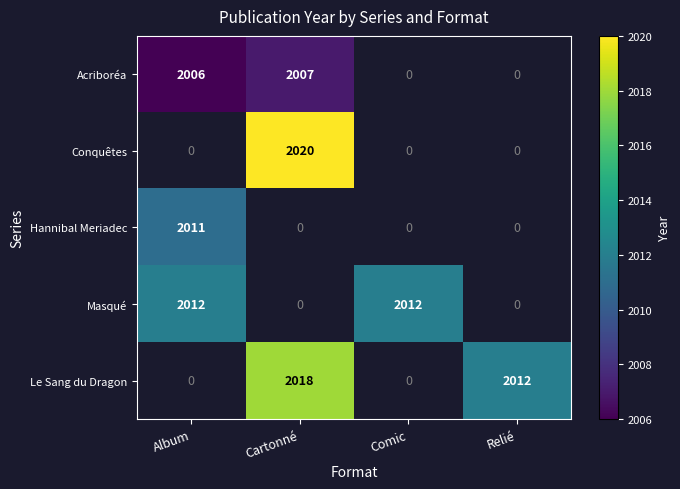

Which label corresponds to the largest value in the chart?

Cartonné